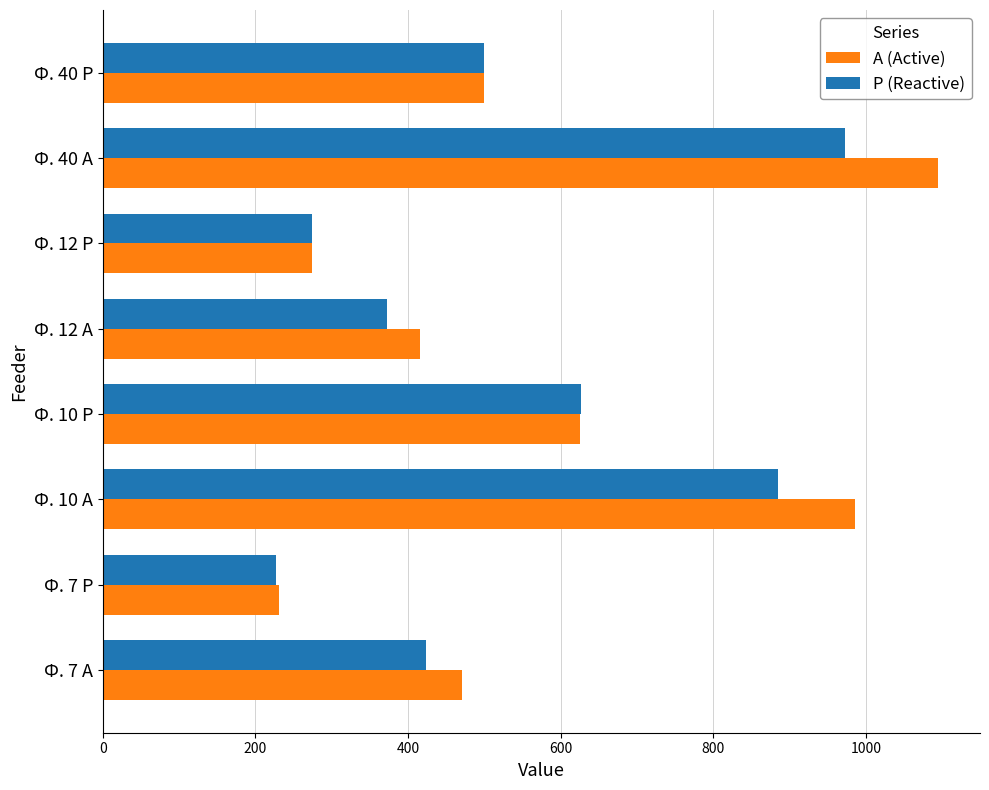

At which label does Р (Reactive) reach its peak?

Ф. 40 А